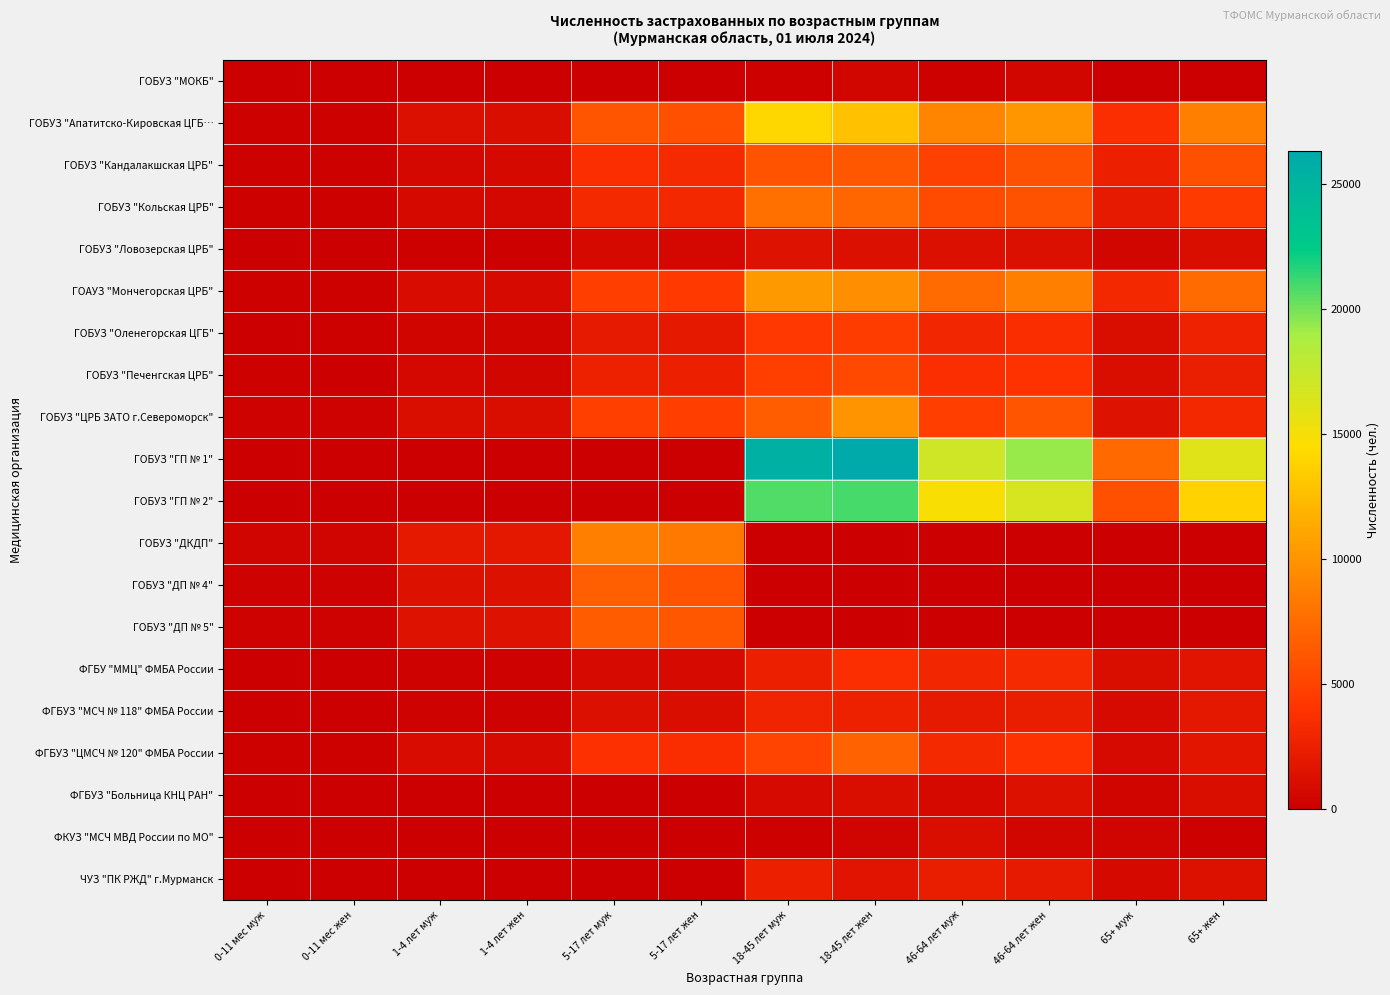

What is the difference between the highest and lowest values at 0-11 мес муж?

357